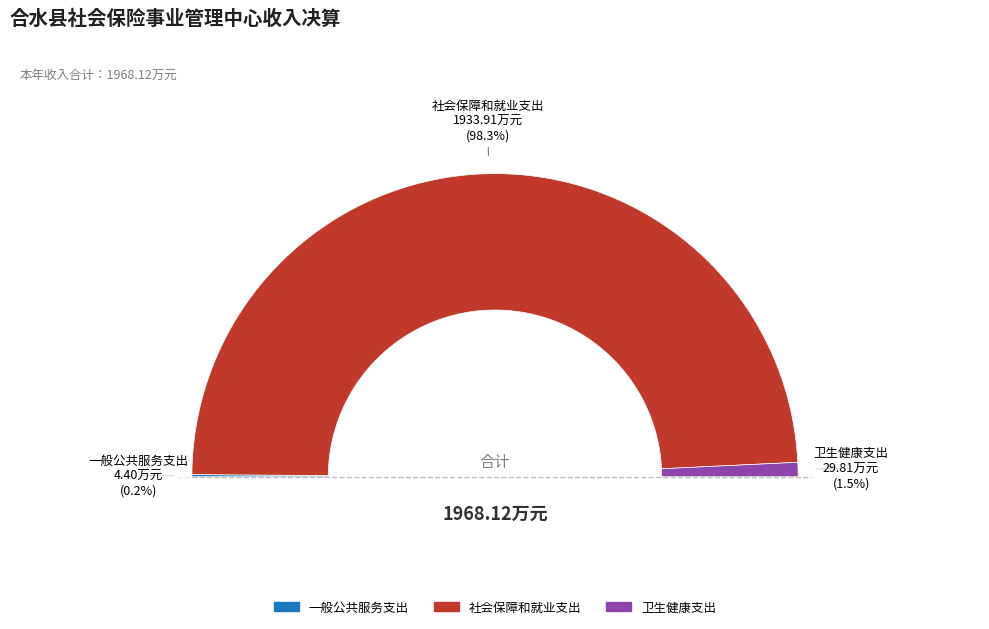

To the nearest percent, what portion does 社会保障和就业支出 represent?

98%